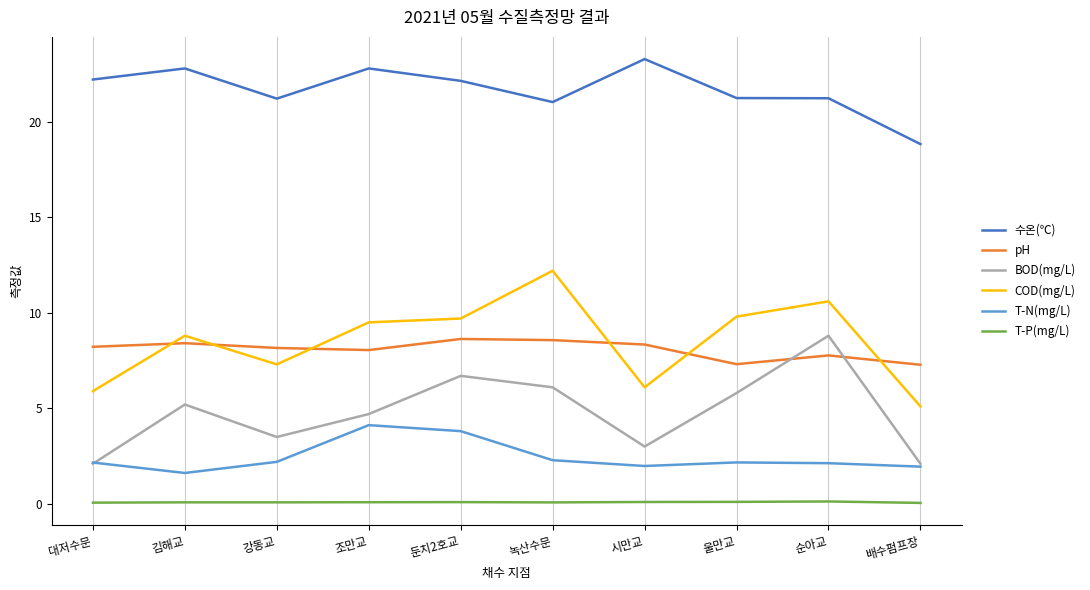

Which series changed the most between 시만교 and 배수펌프장?

수온(℃)